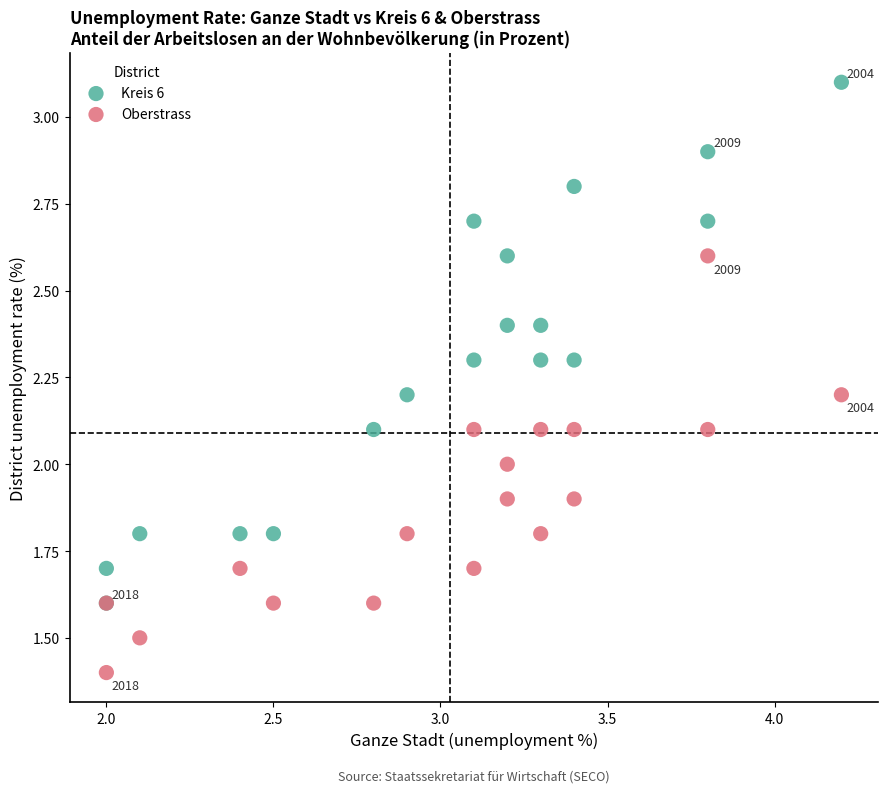

Which series reaches the minimum Y coordinate?

Oberstrass